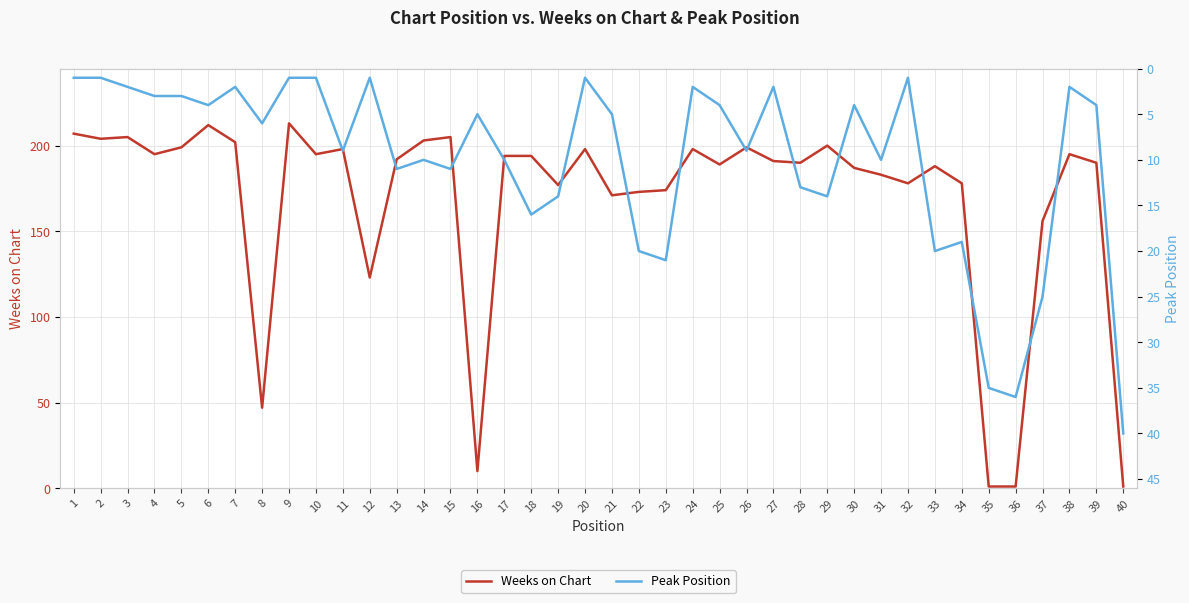

True or false: Peak Position and Weeks on Chart intersect in this chart.

True